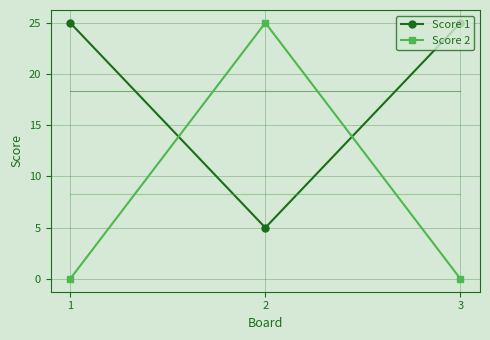

Between 3 and 1, which is larger?

3